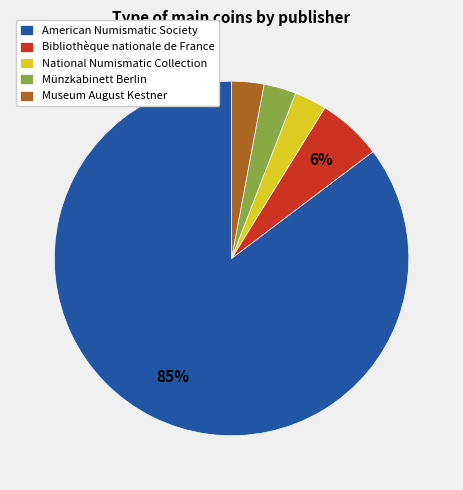

Is it true that Museum August Kestner is 3% of the pie?

True